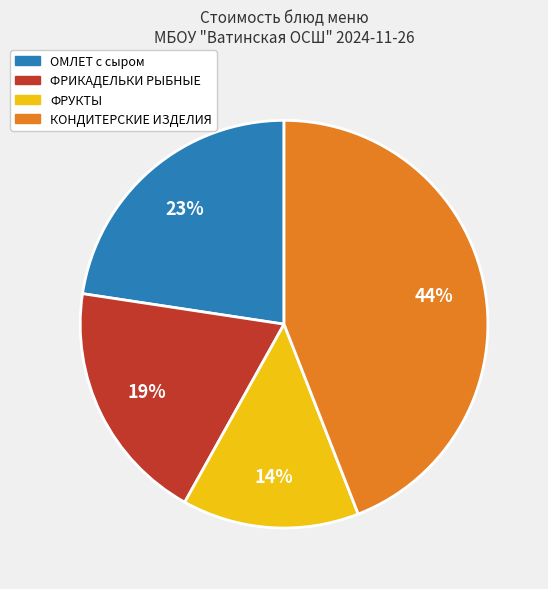

To the nearest percent, what is the difference between the largest and smallest slice percentages?

30%